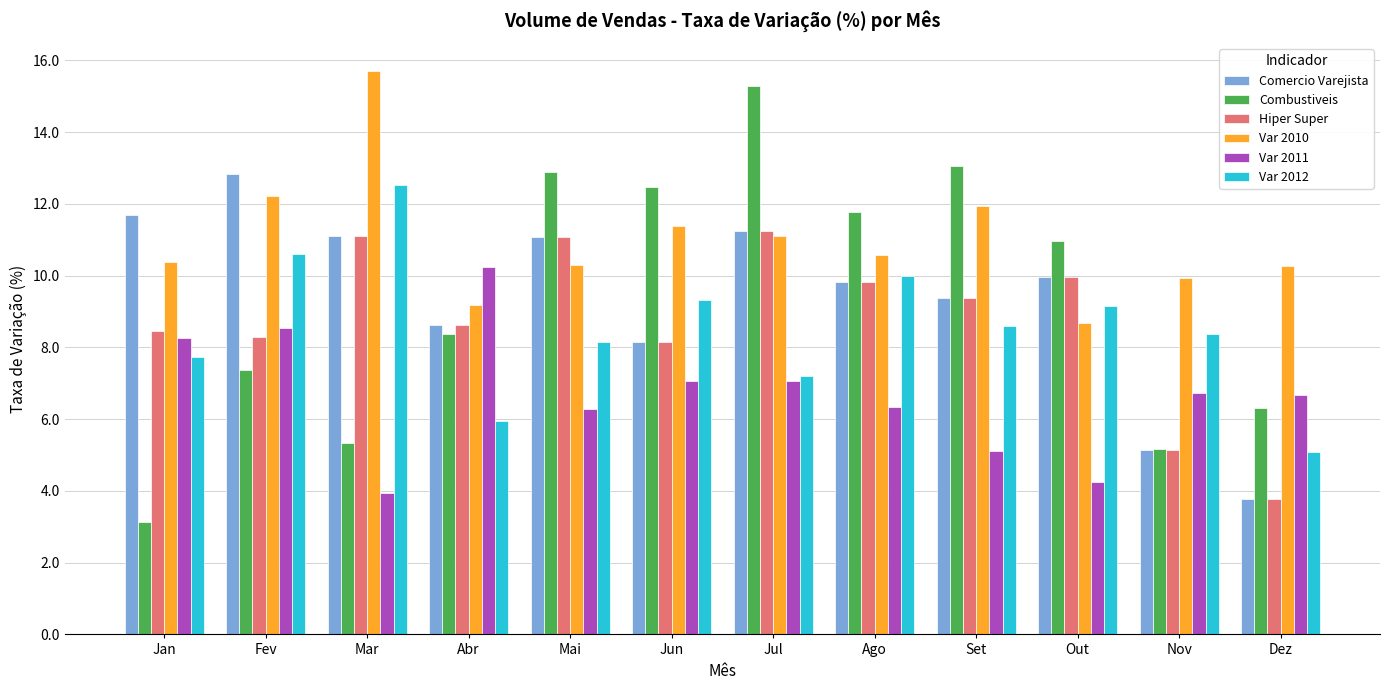

At how many categories does at least one series exceed 4?

12